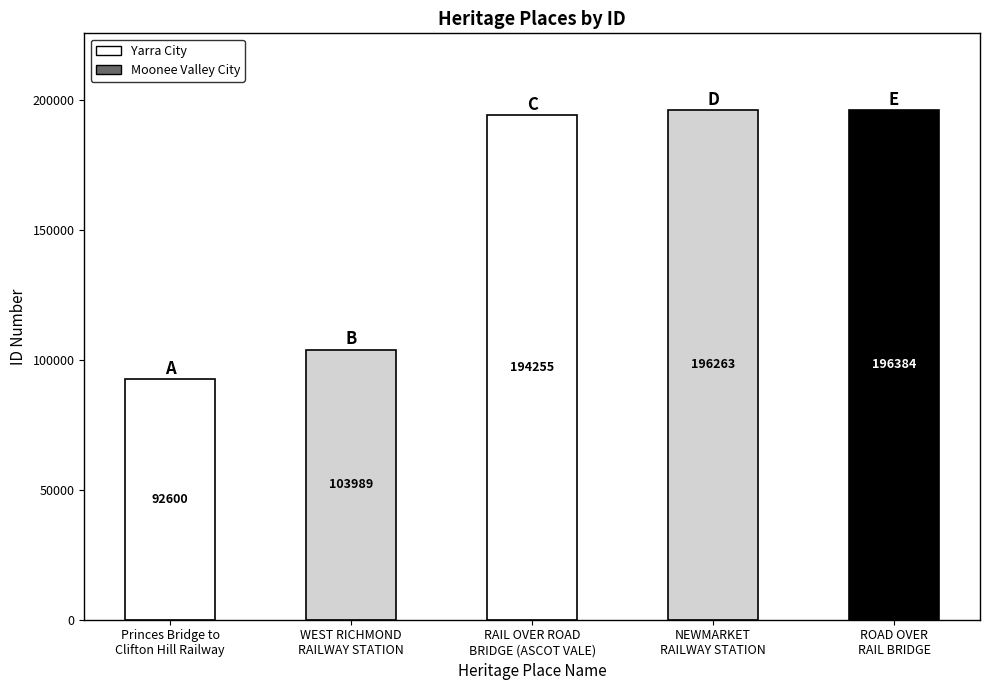

What is the difference between the second highest and minimum values?

103663